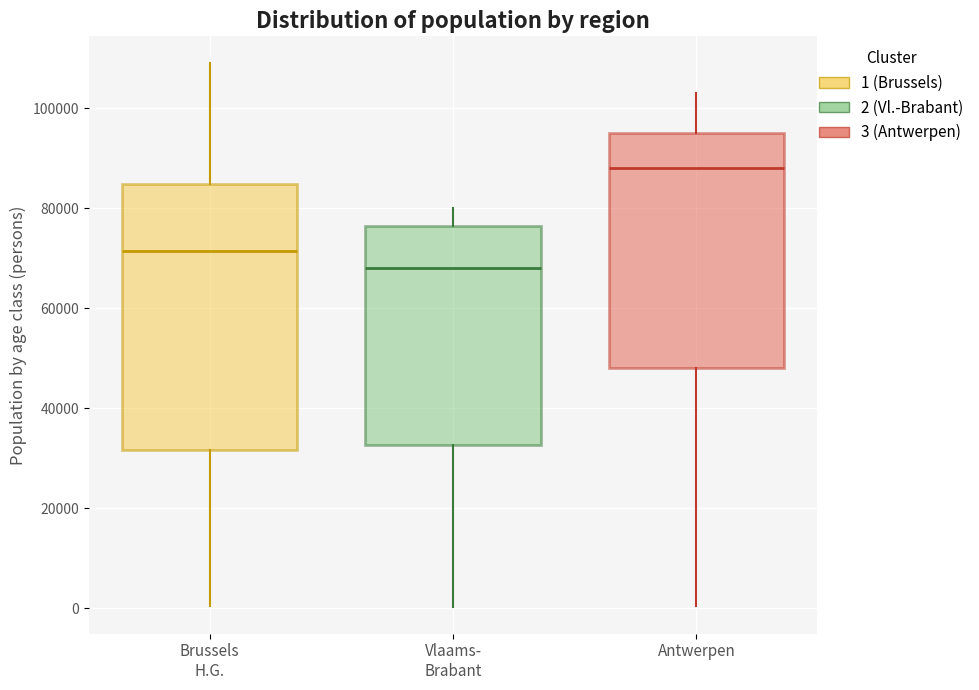

Where does the upper whisker of the box for Vlaams- Brabant end on the y-axis? The values are not printed on the chart, so give them approximately, as read against the axis.

80000